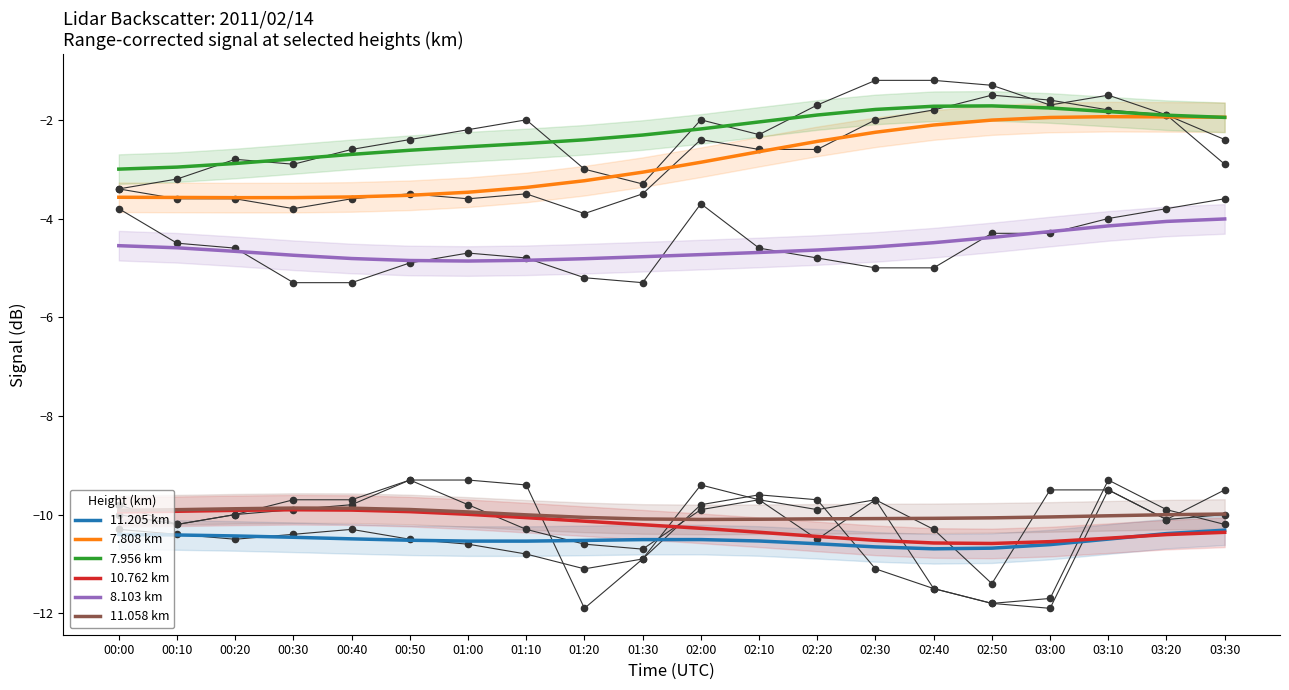

At how many categories does at least one series exceed -6?

20